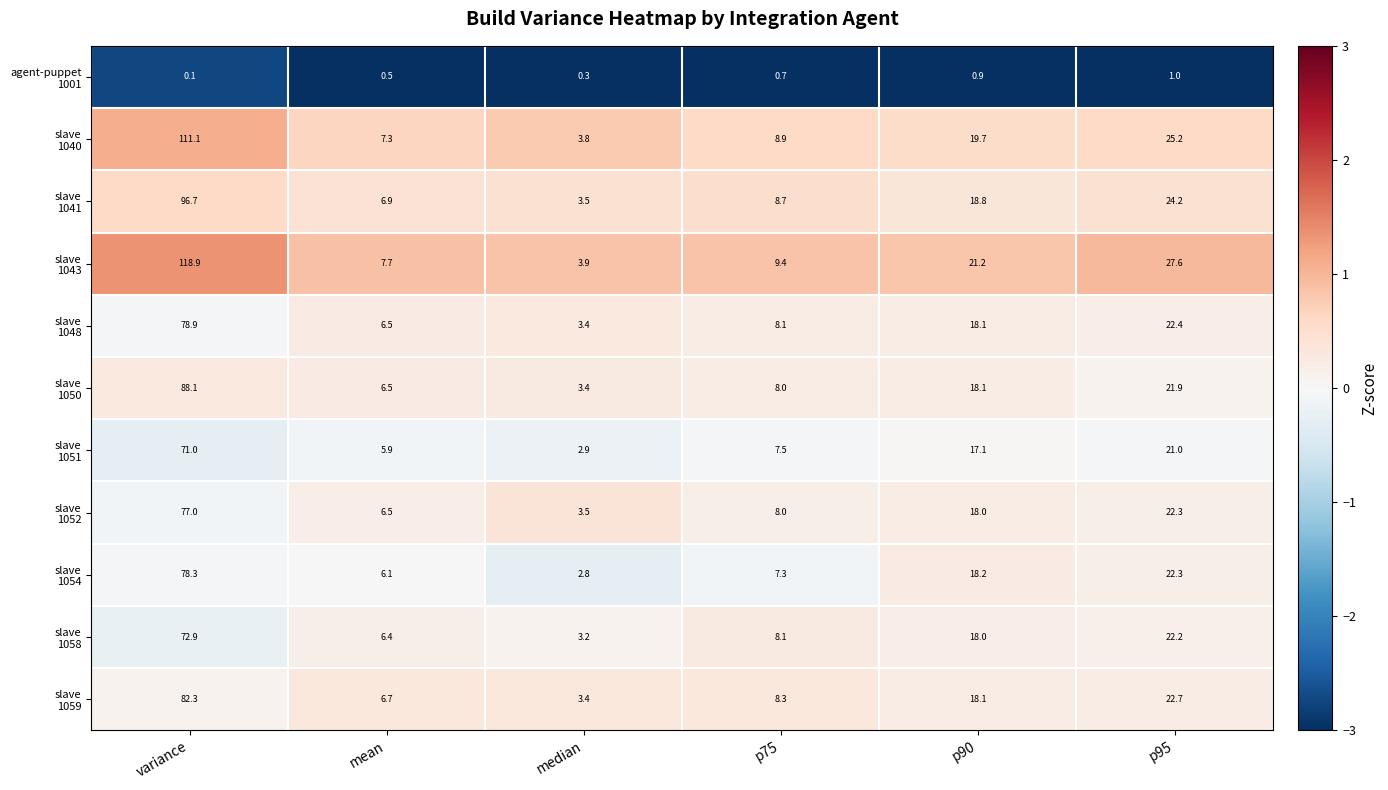

What is the difference between the highest and lowest values at p75?

8.7